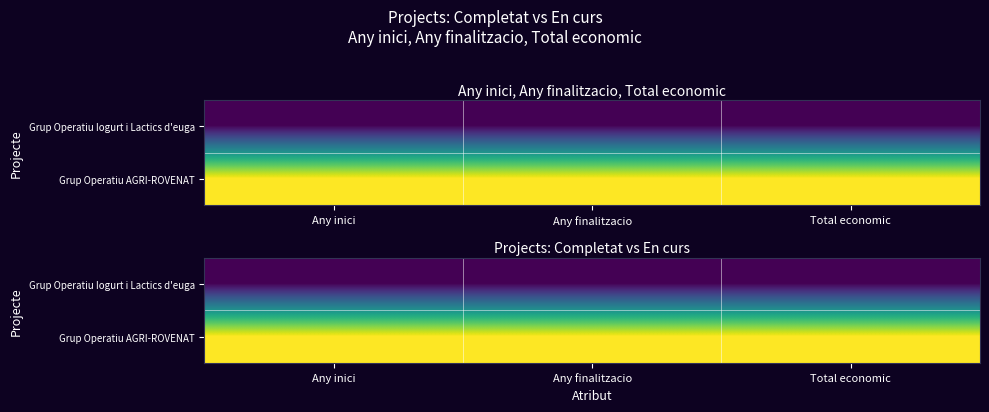

List the series in order of their peak value, highest first.

Grup Operatiu AGRI-ROVENAT, Grup Operatiu Iogurt i Lactics d'euga